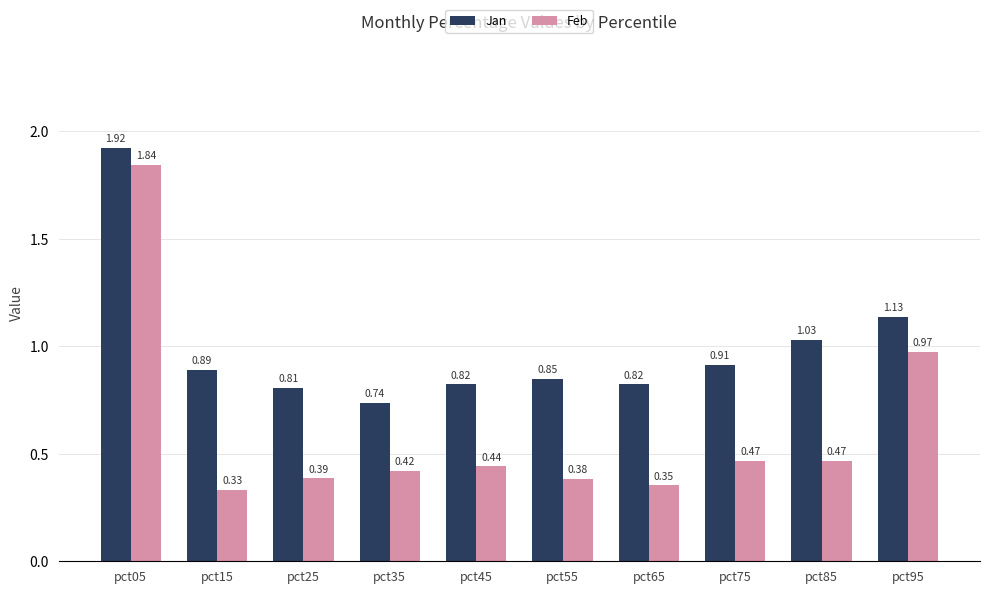

Is the value of Jan at pct95 greater than the value of Feb at pct25?

Yes